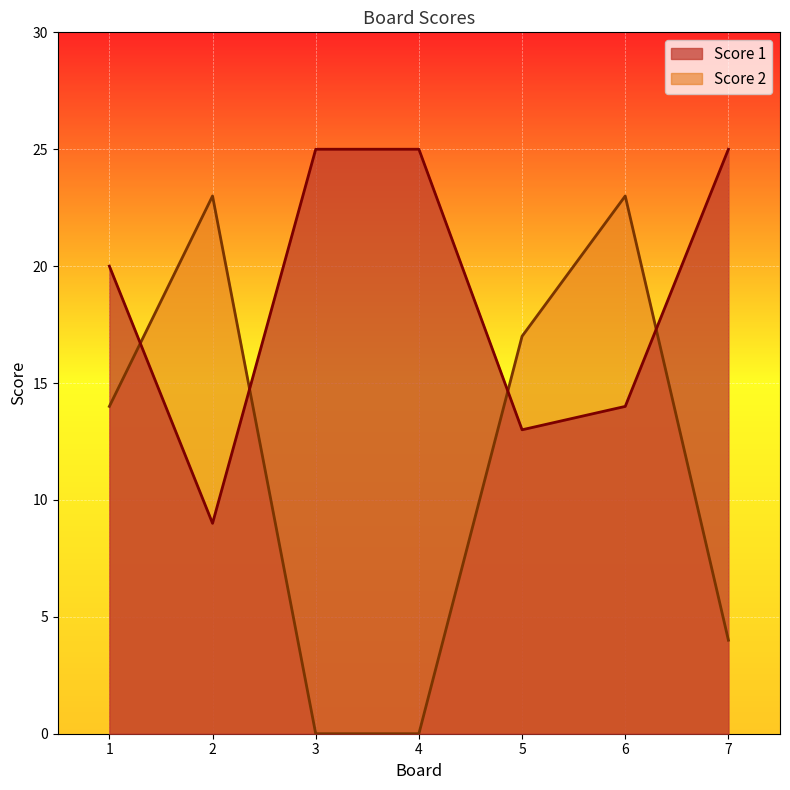

Rank the series by their average value, from highest to lowest.

Score 1, Score 2